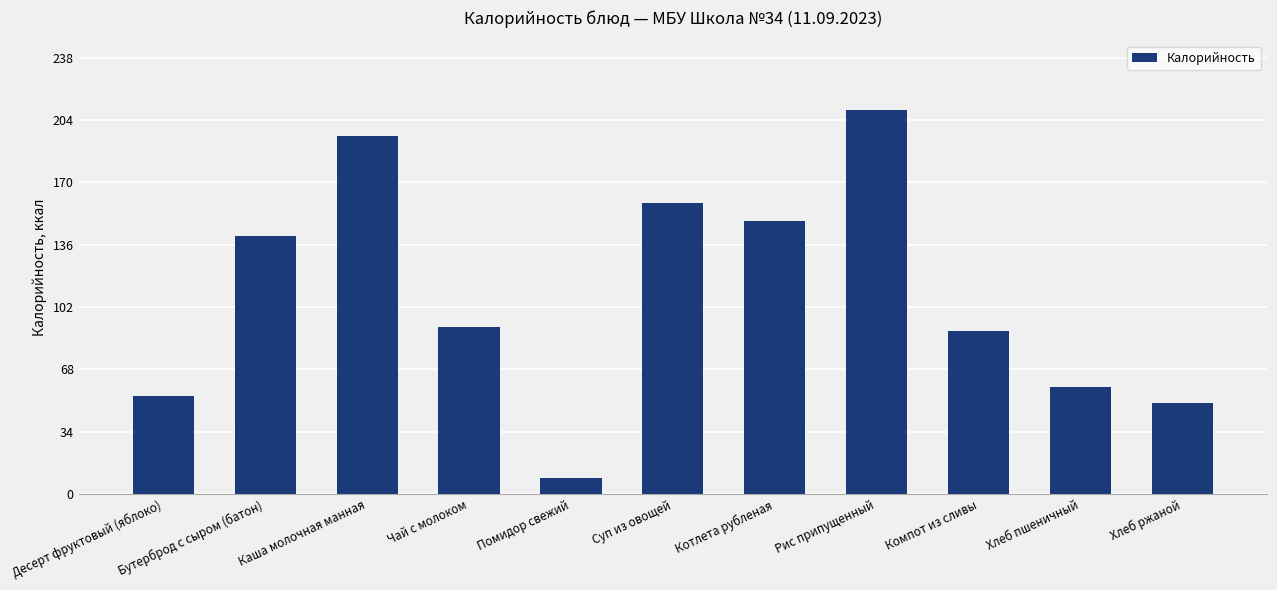

What is the difference between the values at Чай с молоком and Хлеб ржаной?

41.3